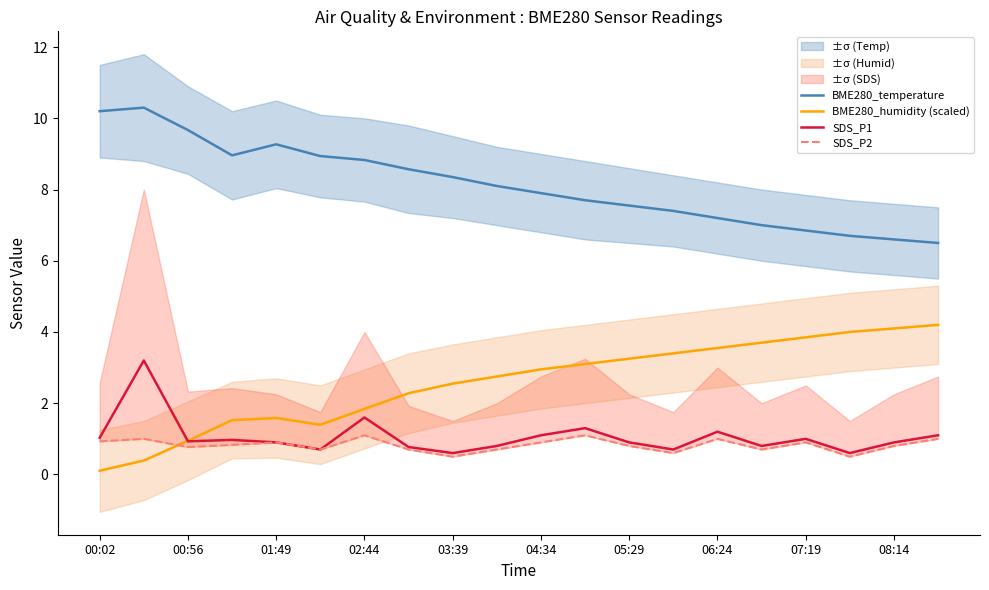

What is the highest value of the BME280_temperature series?

10.3